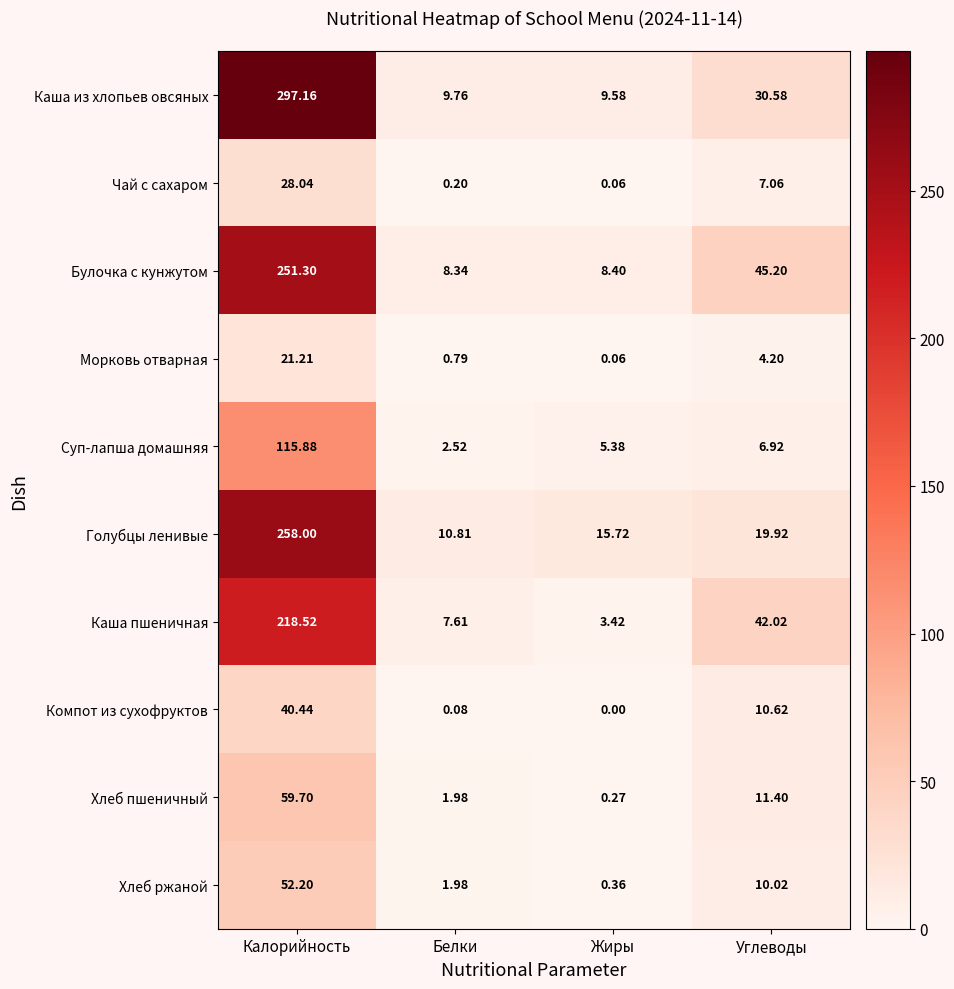

Which series has the widest spread of values?

Каша из хлопьев овсяных